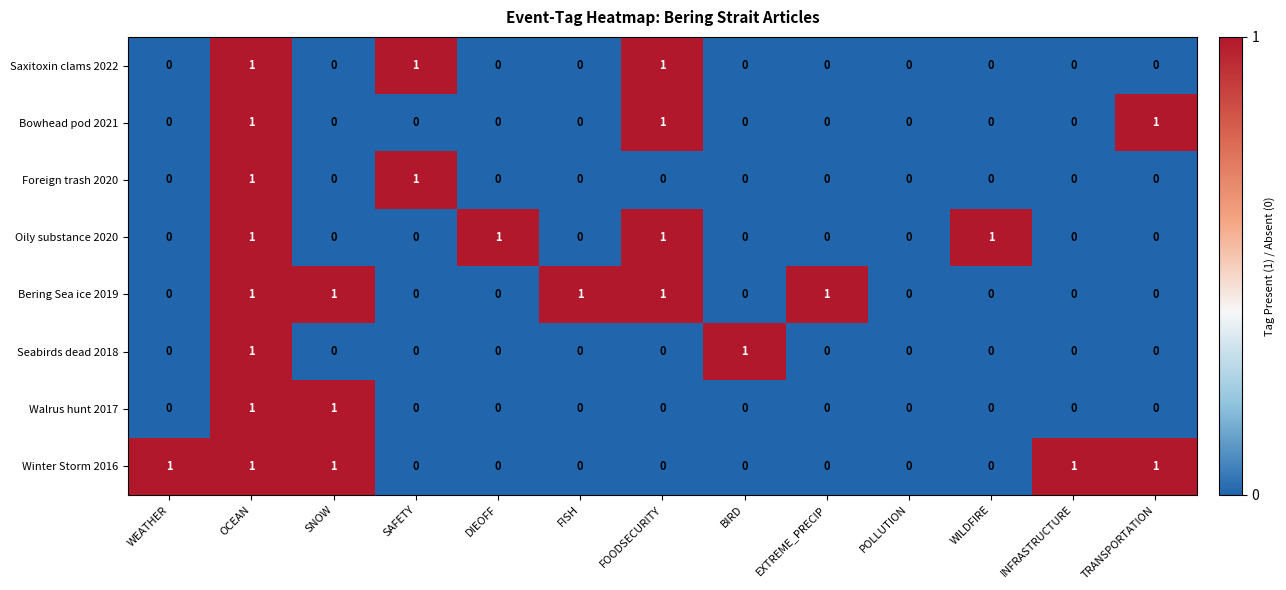

What is the spread (max minus min) of values at DIEOFF?

1